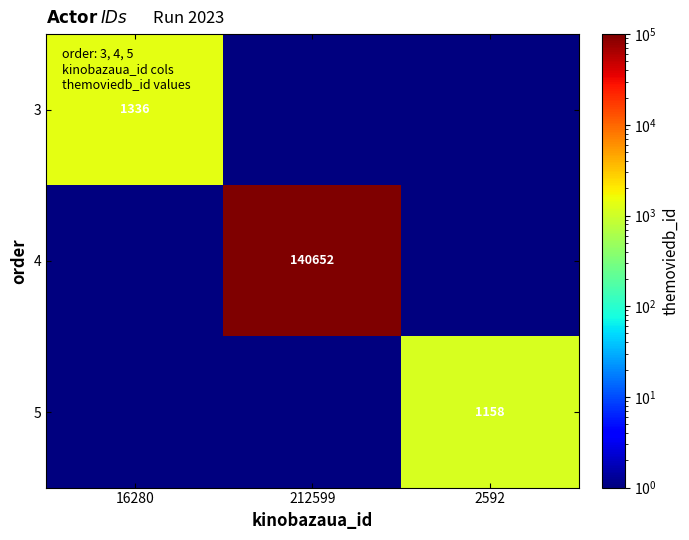

The 5 series shows 1158 at 2592. True or false?

True